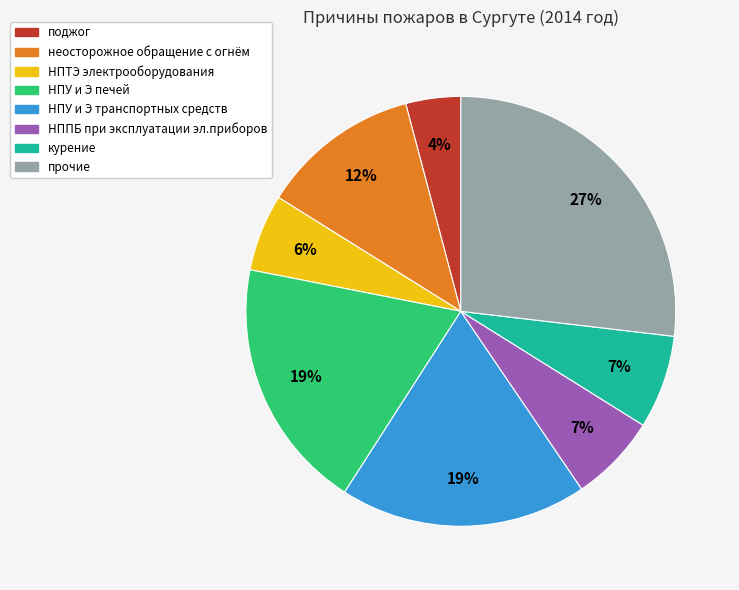

Do курение and НПТЭ электрооборудования together represent more than half of the pie?

No